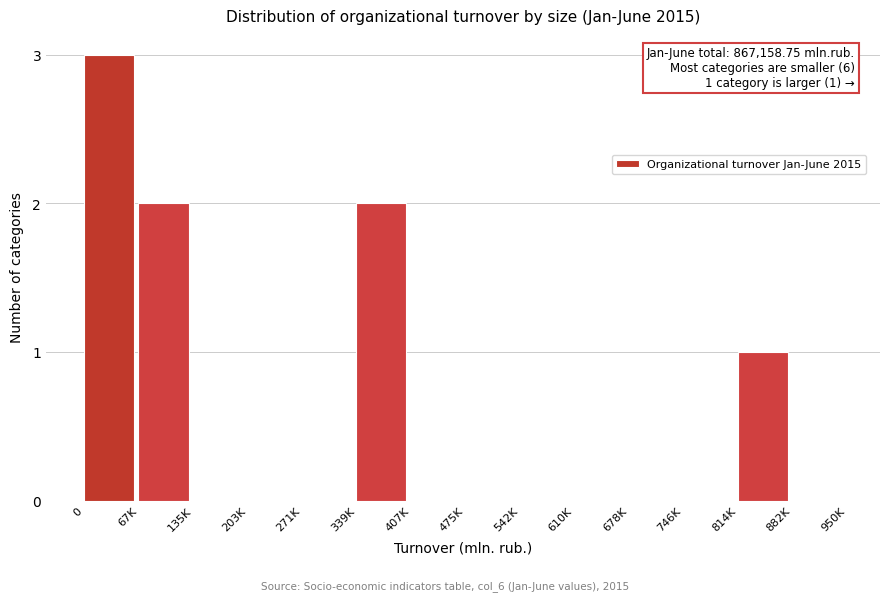

Reading right to left, what are all the values shown in this chart?

882K=0	814K=1	746K=0	678K=0	610K=0	542K=0	475K=0	407K=0	339K=2	271K=0	203K=0	135K=0	67K=2	0=3